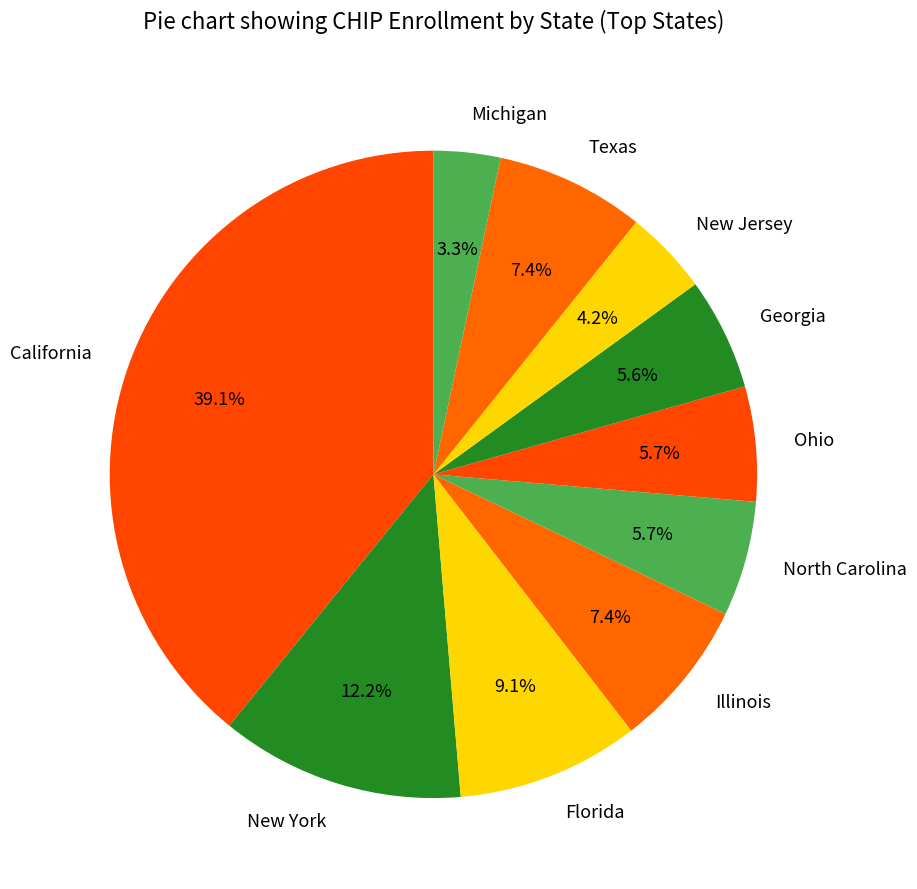

How many slices are in this pie chart?

10